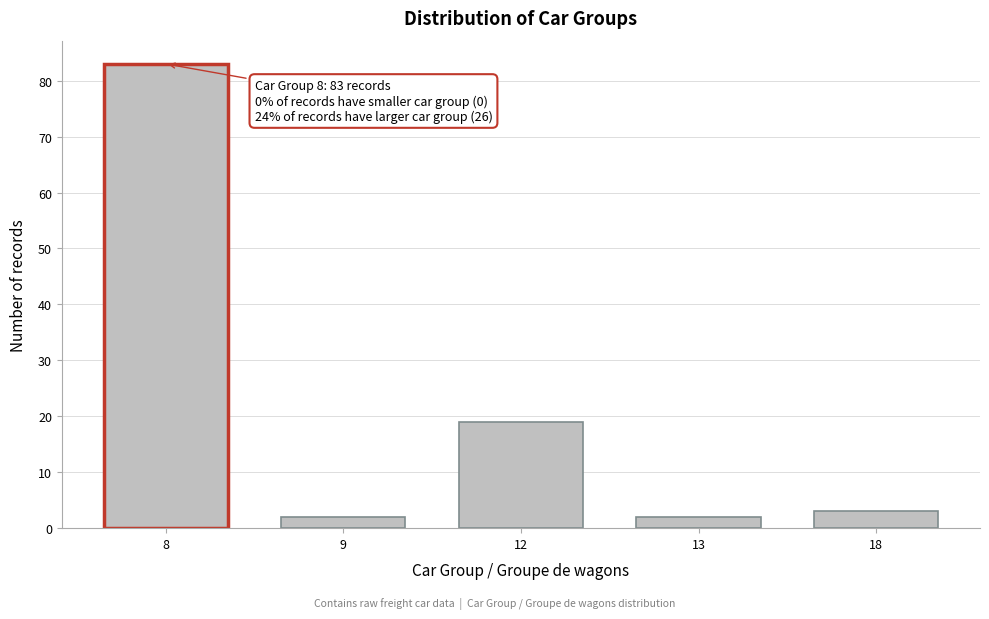

Reading left to right, what are all the values shown in this chart?

8=83	9=2	12=19	13=2	18=3